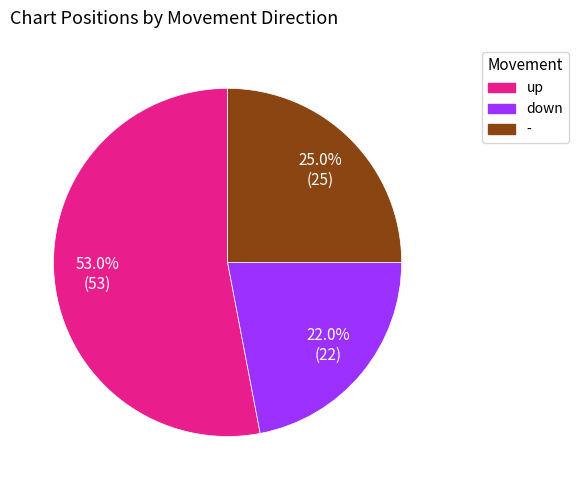

True or false: - accounts for 25% of the total.

True